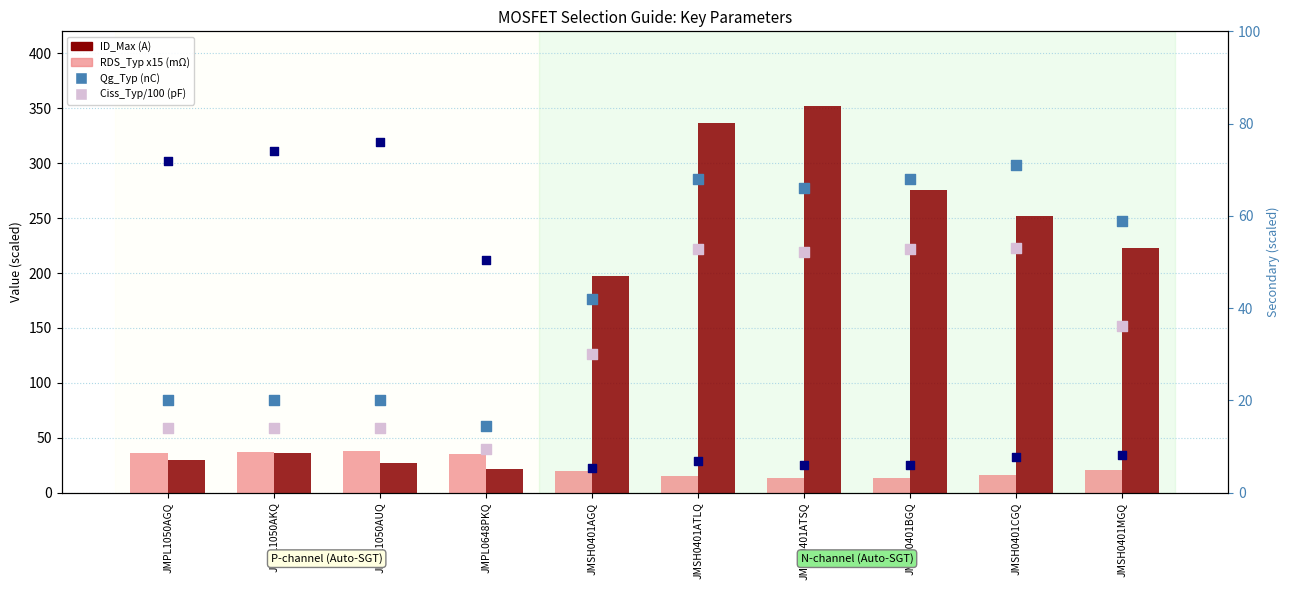

At how many categories does at least one series exceed 146?

6